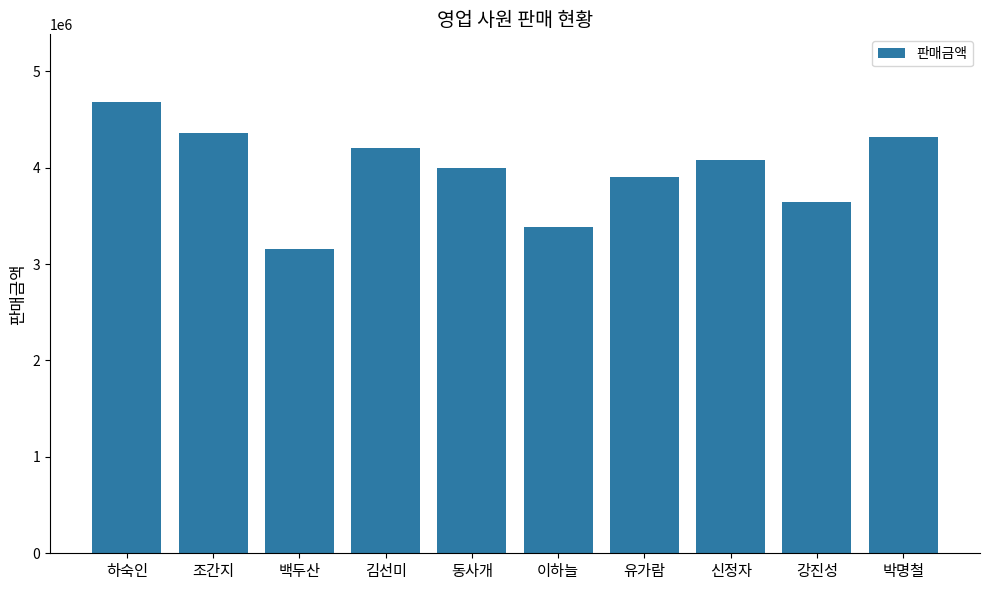

What is the value of the 10th bar from the left?

4320000